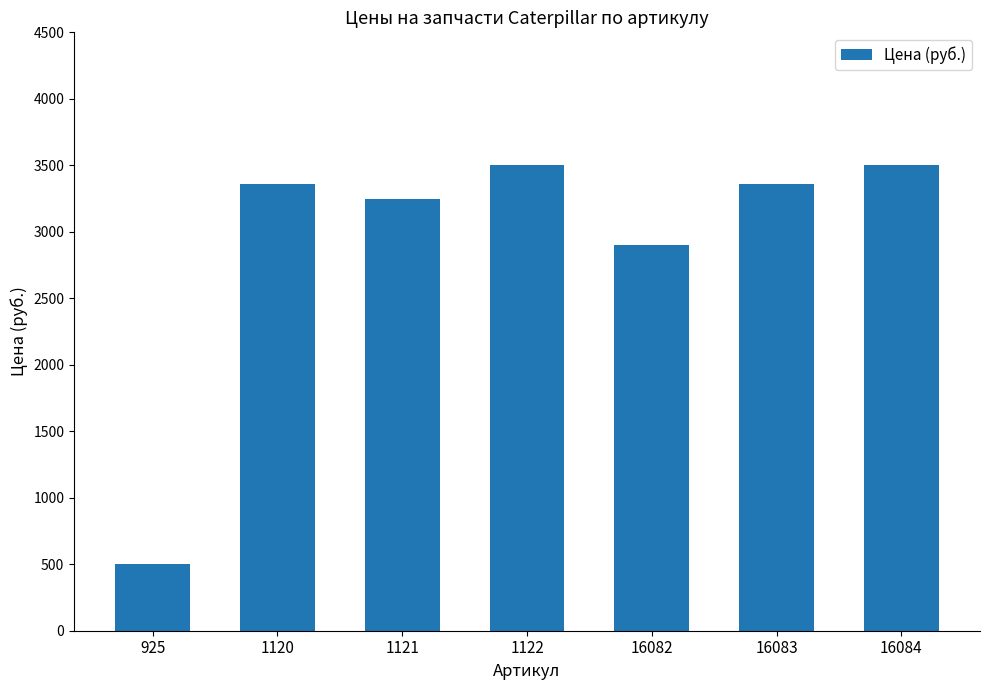

What is the value of the 3rd bar from the left?

3250